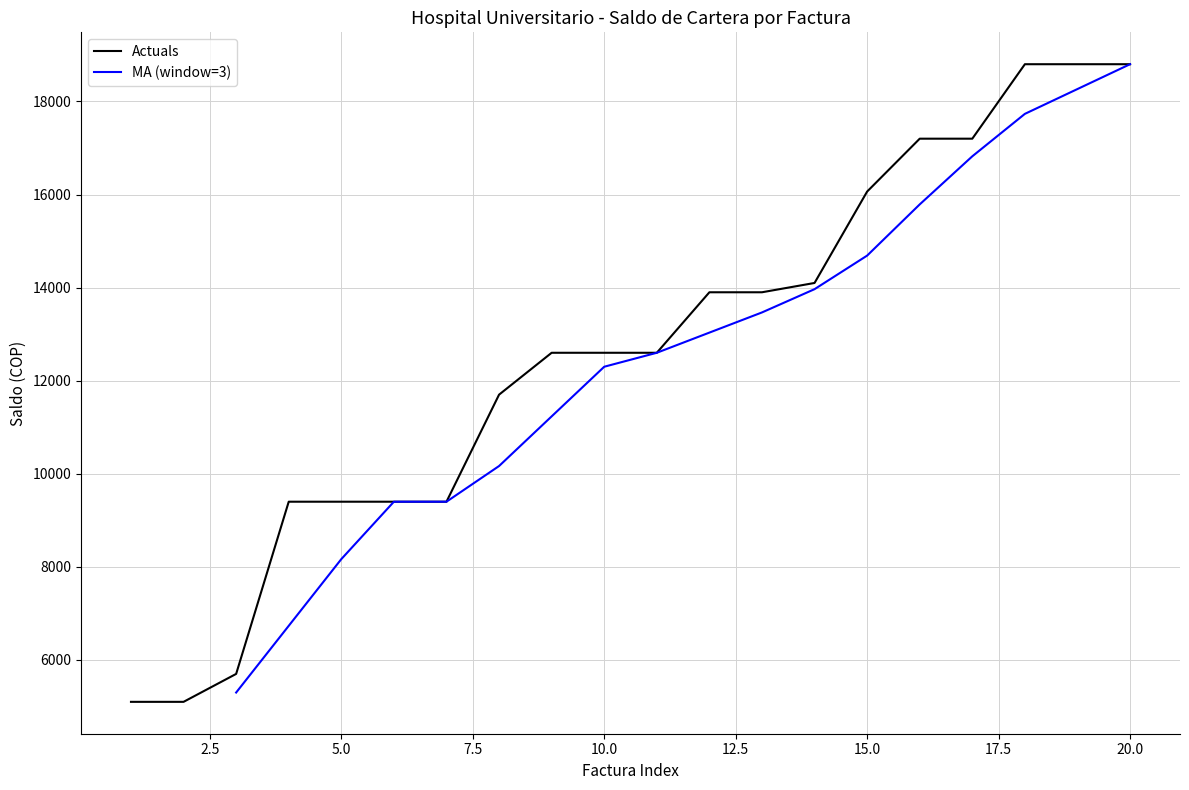

What are all the series names shown in the legend?

Actuals, MA (window=3)